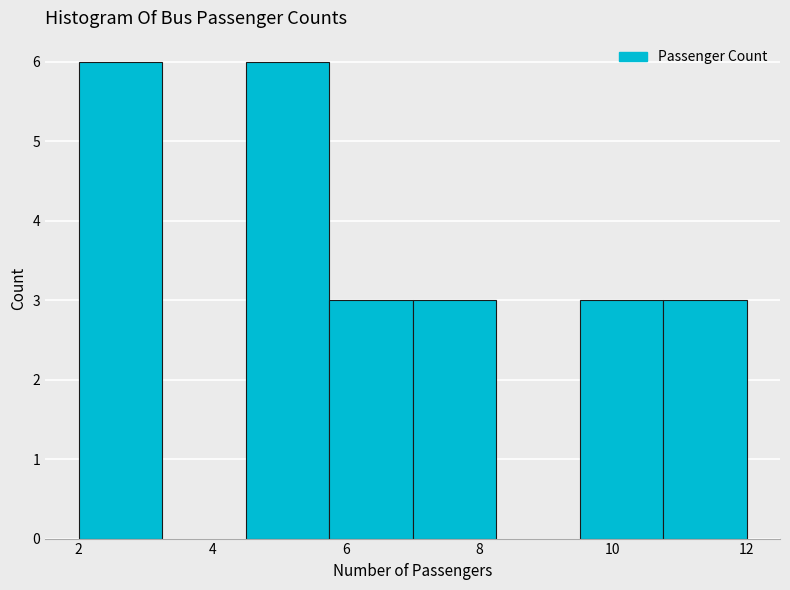

Reading left to right, list every bar in this chart as the range it spans on the x-axis followed by its height. Neither the bar edges nor the heights are printed on the chart, so give them approximately, as read against the axes.

2.00 to 3.25: 6
3.25 to 4.50: 0
4.50 to 5.75: 6
5.75 to 7.00: 3
7.00 to 8.25: 3
8.25 to 9.50: 0
9.50 to 10.75: 3
10.75 to 12.00: 3